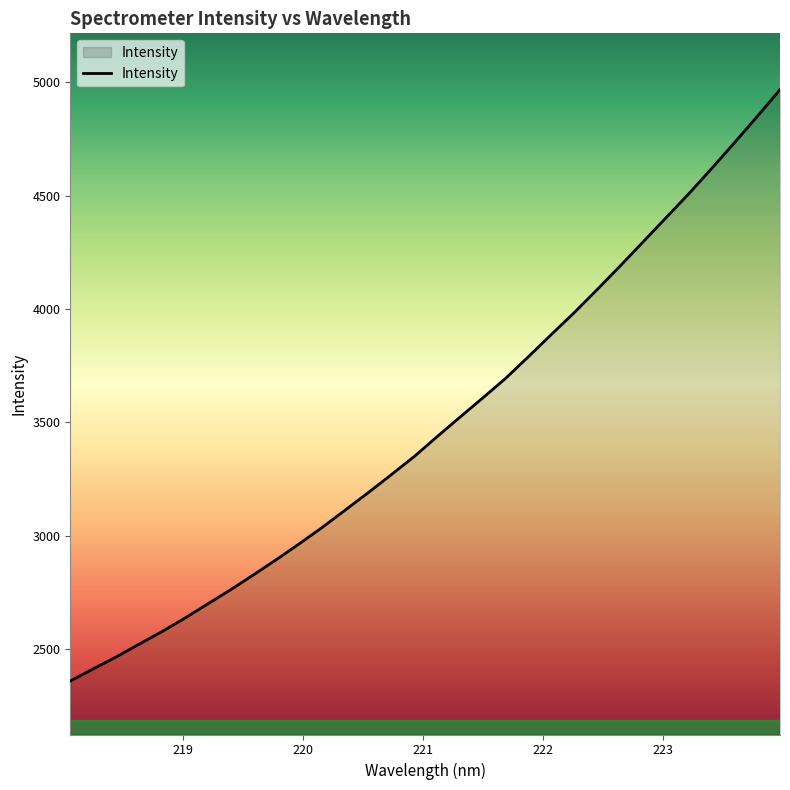

How many lines are shown in the chart?

1